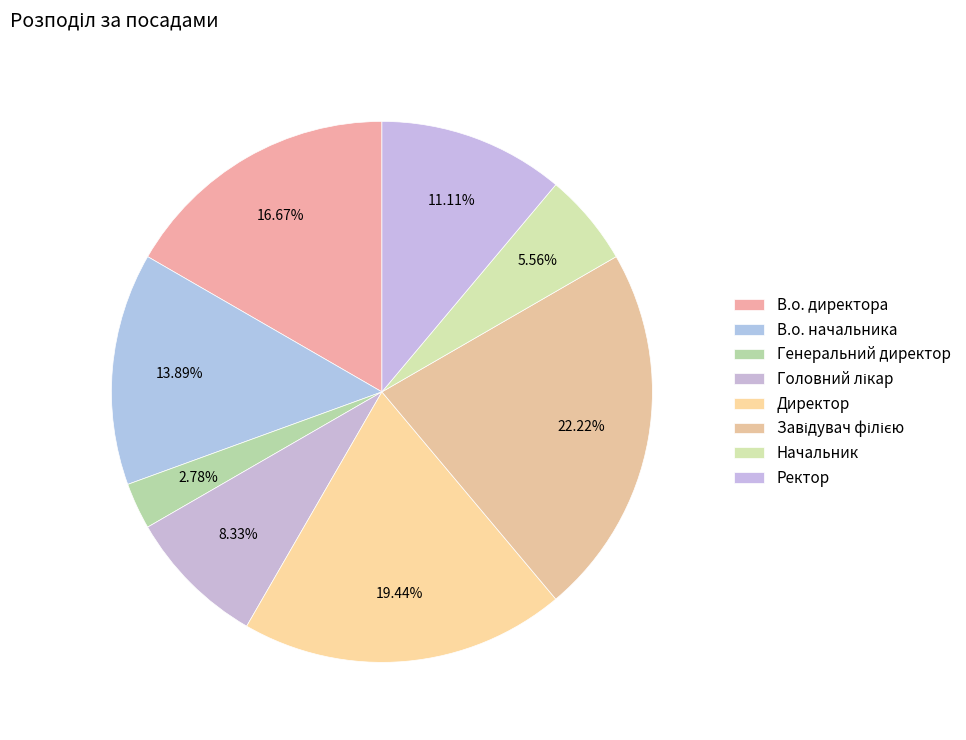

How many slices are in this pie chart?

8